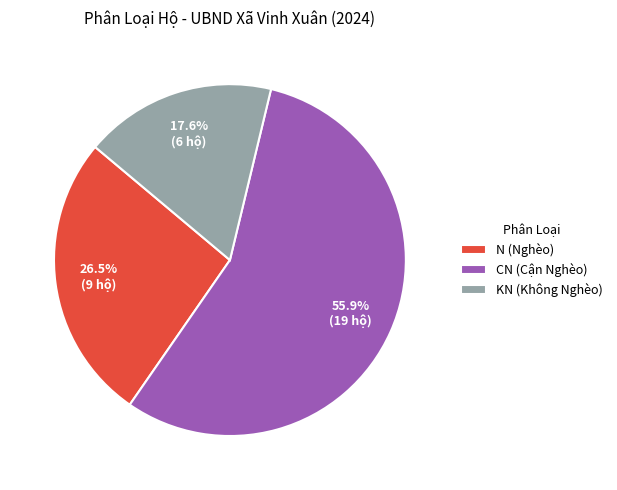

The N slice represents 31% of the pie. True or false?

False